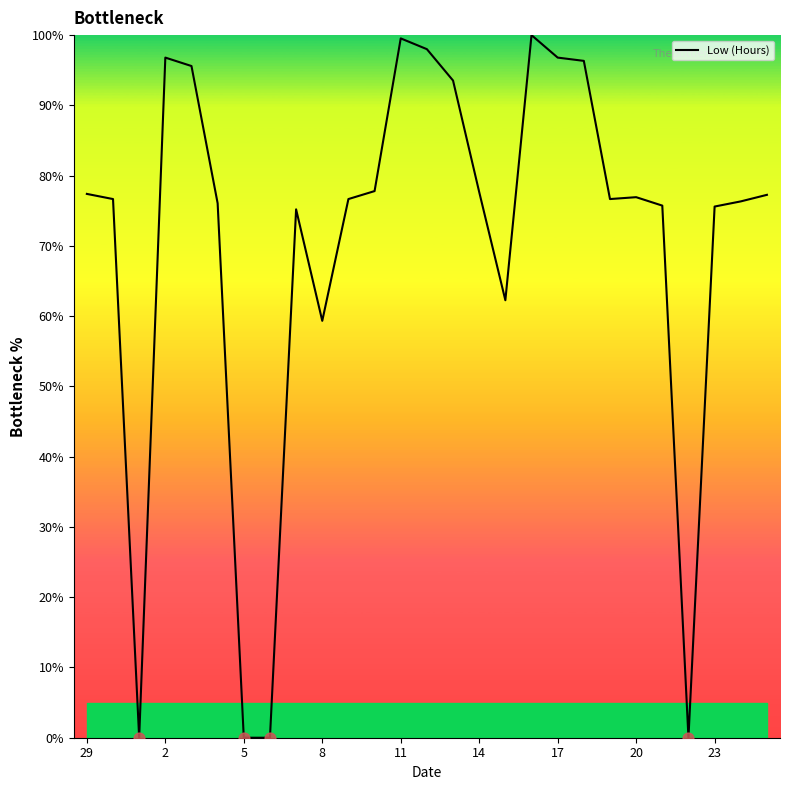

What is the greatest value displayed?

100.0